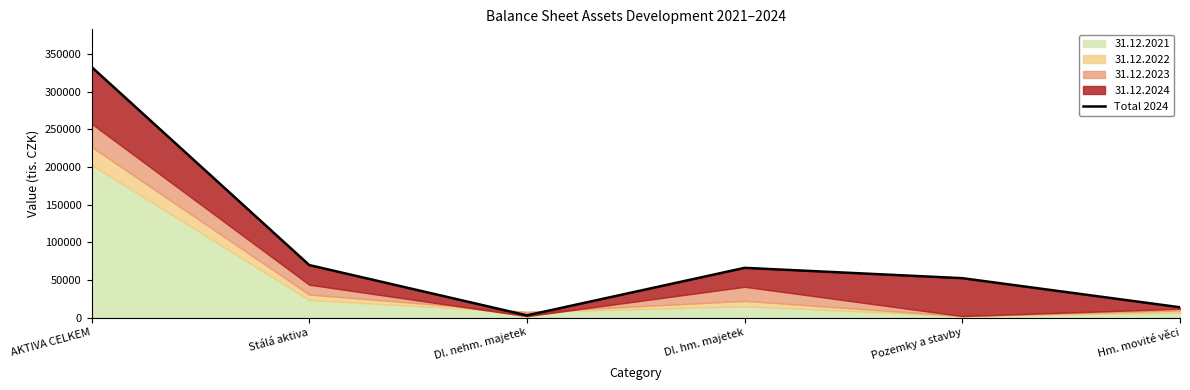

What is the greatest value displayed?

332848